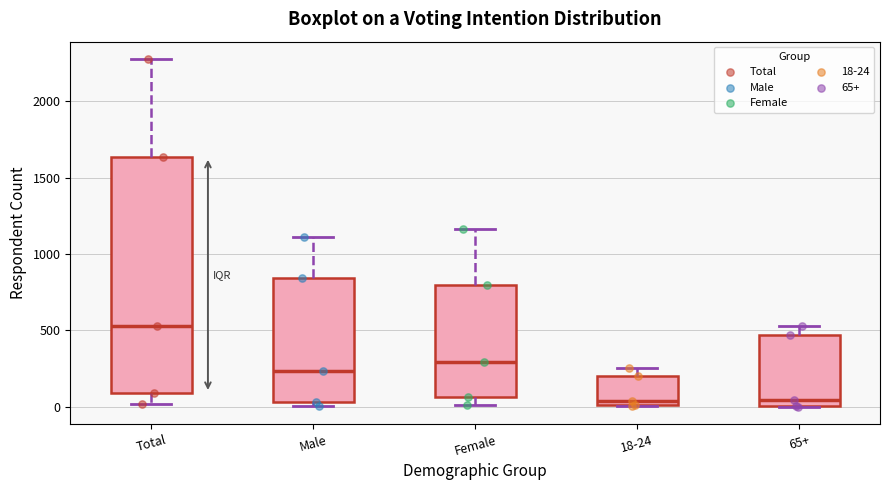

Reading left to right, read every box against the y-axis: the position of its median line, the range the box covers, and the ends of its whiskers. The values are not printed on the chart, so give them approximately, as read against the axis.

Total: median 550, box 100 to 1650, whiskers 0 to 2300
Male: median 250, box 50 to 850, whiskers 0 to 1100
Female: median 300, box 50 to 800, whiskers 0 to 1150
18-24: median 50, box 0 to 200, whiskers 0 to 250
65+: median 50, box 0 to 450, whiskers 0 to 550